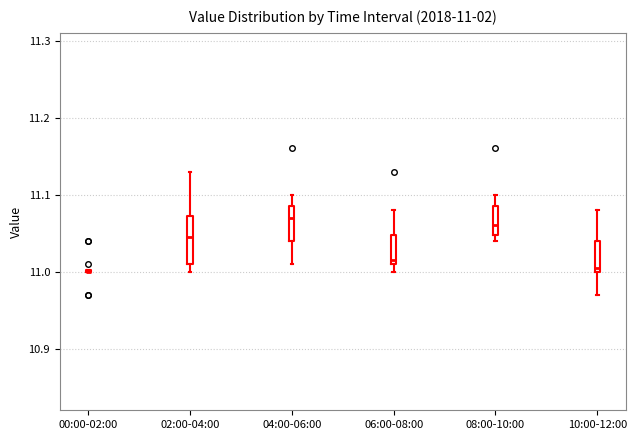

Which box is the tallest, from its lower edge to its upper edge?

02:00-04:00